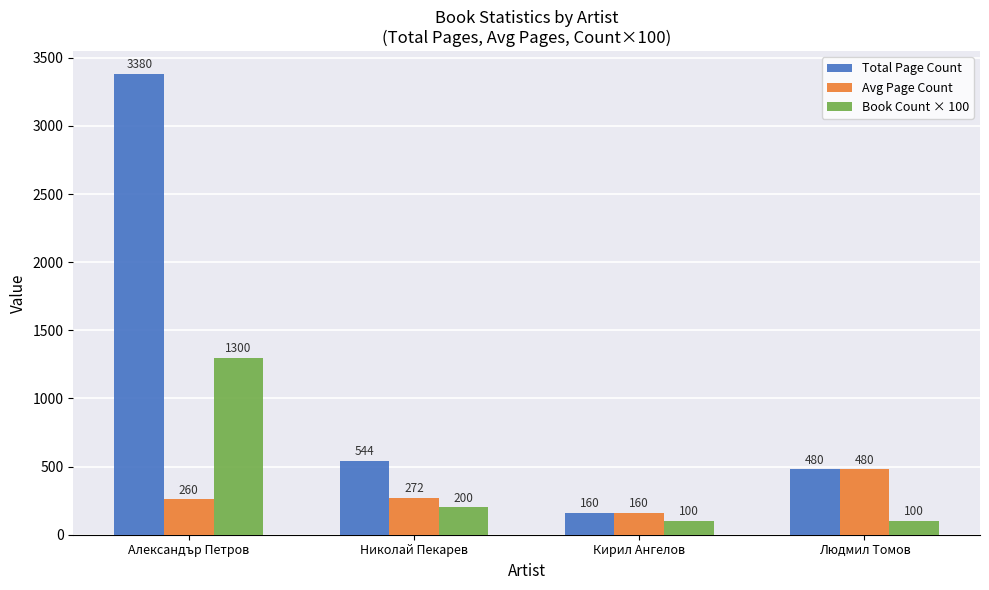

At which category is the sum across all series the highest?

Александър Петров